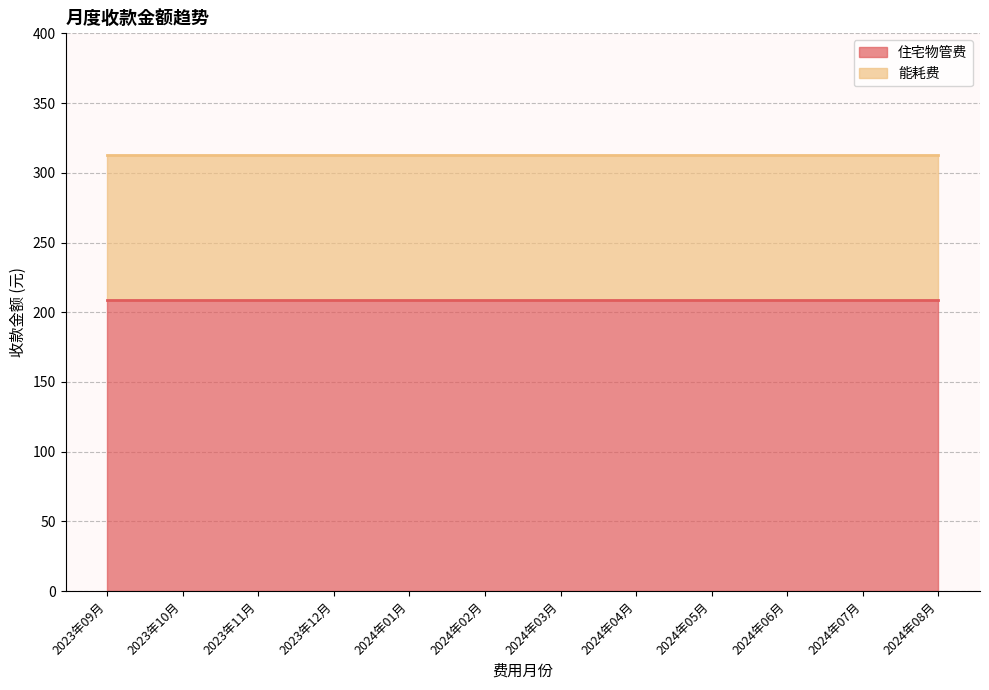

Reading left to right, list all the values displayed in this chart.

住宅物管费: 208.8	208.8	208.8	208.8	208.8	208.8	208.8	208.8	208.8	208.8	208.8	208.8
能耗费: 103.8	103.8	103.8	103.8	103.8	103.8	103.8	103.8	103.8	103.8	103.8	103.8